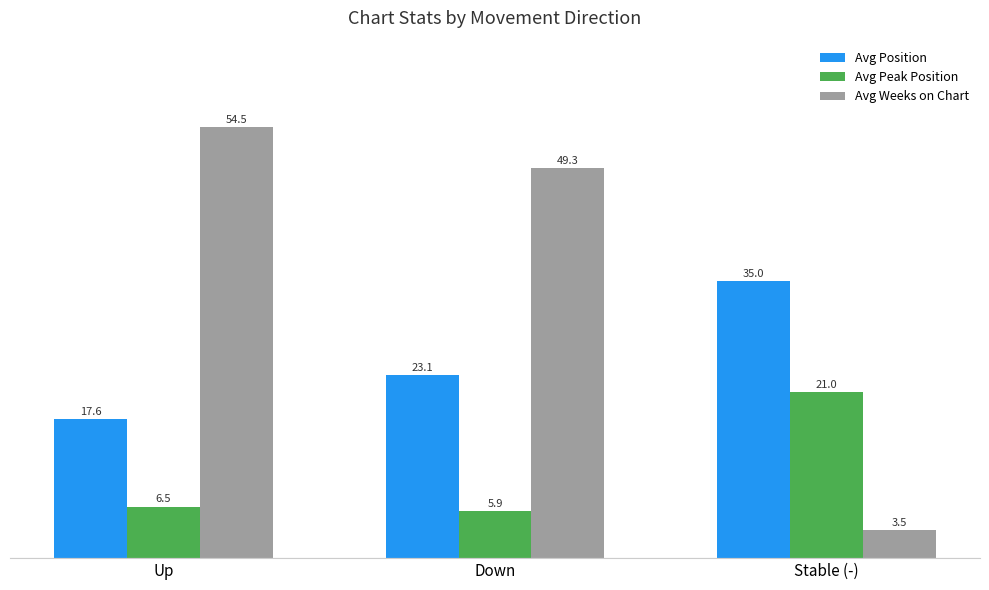

What is the maximum value shown in the chart?

54.5